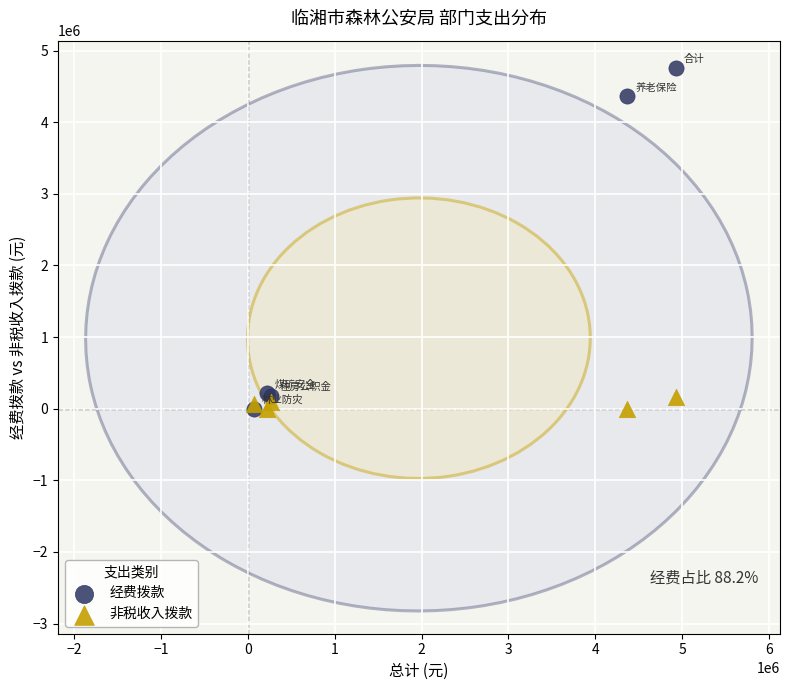

In the 经费拨款 series, what Y value is closest to 2381761?

4366428.8